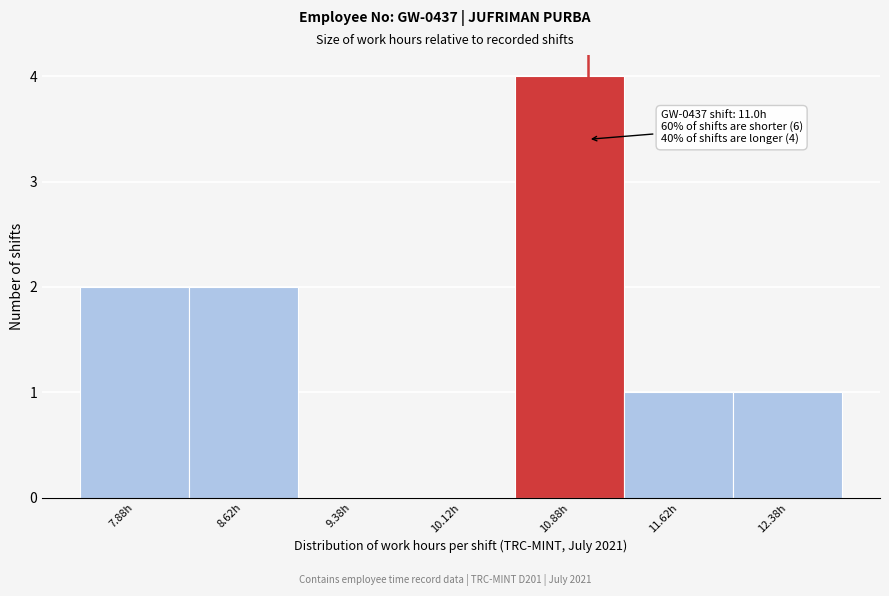

Which range on the x-axis has the tallest bar?

10.50 to 11.25